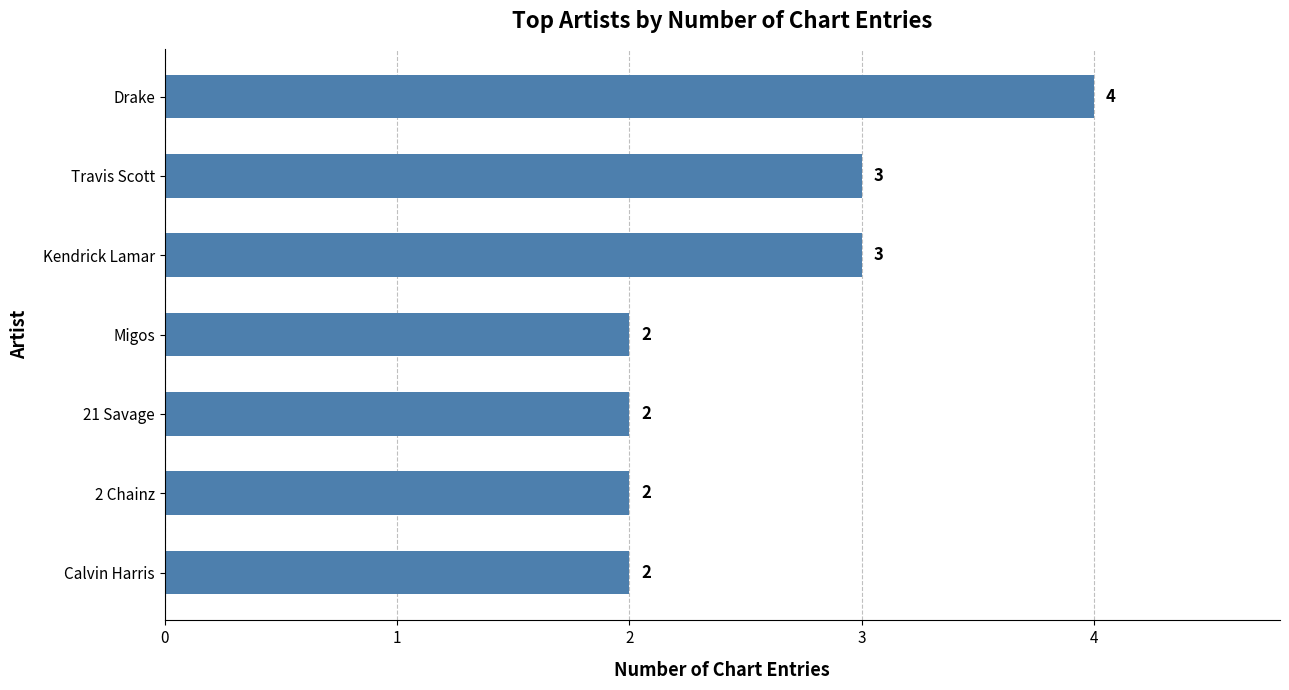

How many data points are above 2?

3